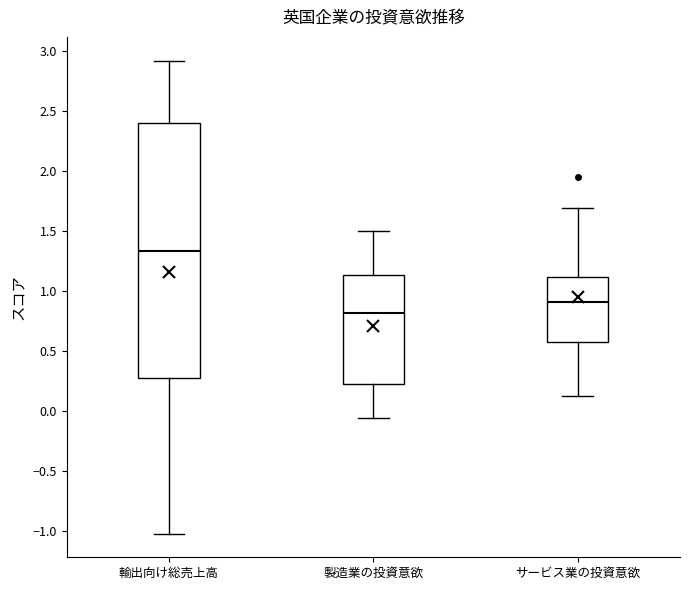

Which box has the highest median line?

輸出向け総売上高